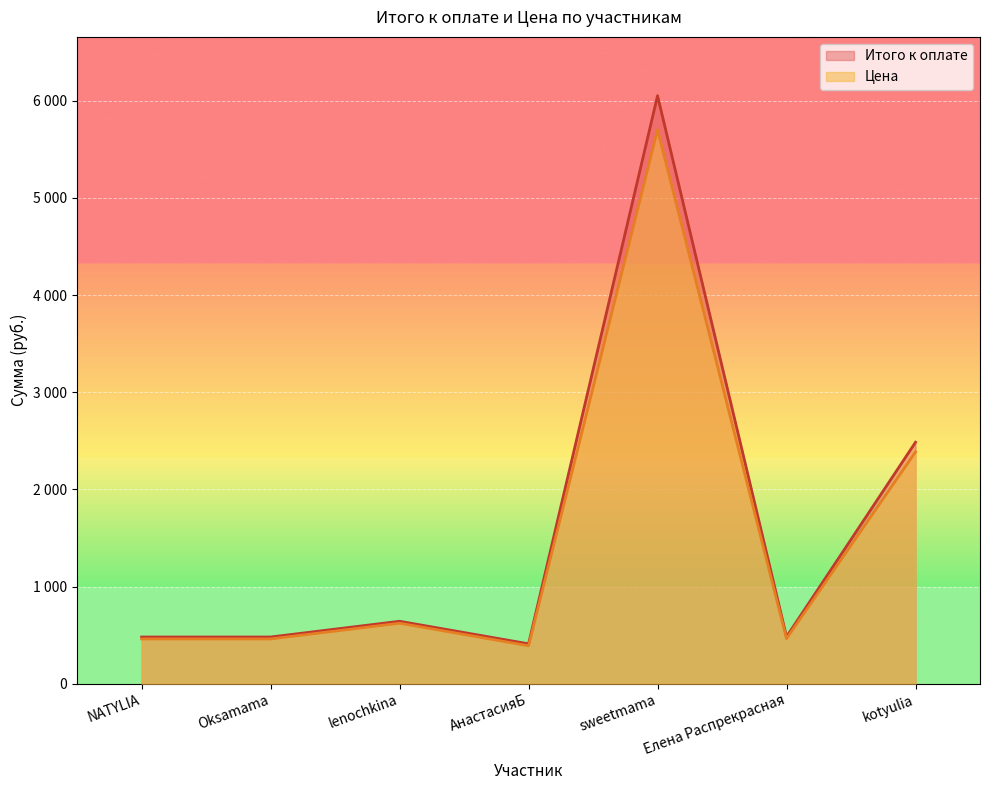

At which label is Цена closest to 3047?

kotyulia